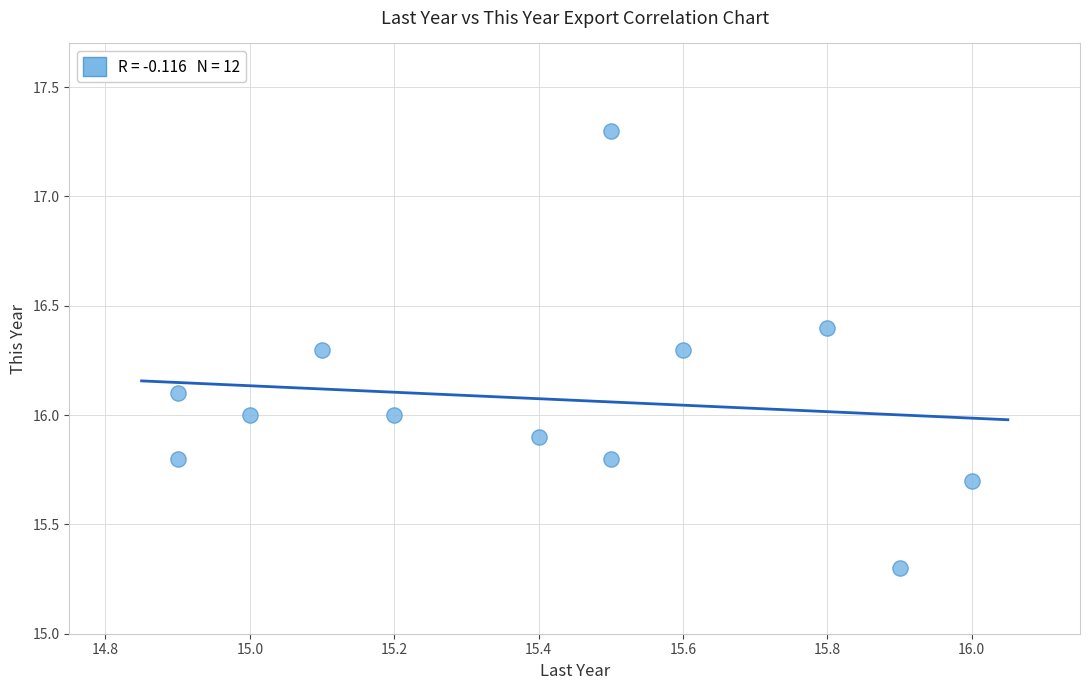

What is the average Y value?

16.1